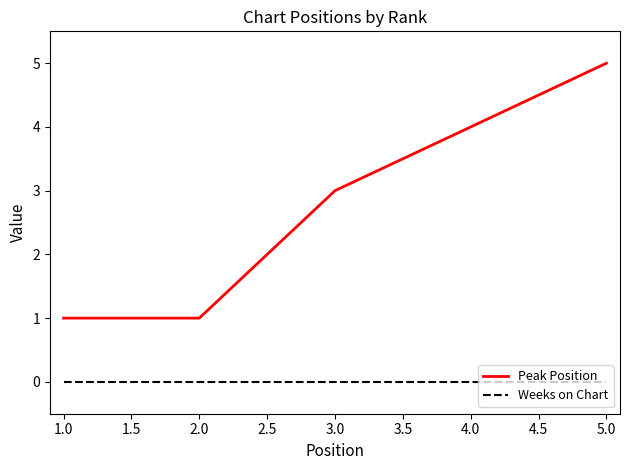

Which series has the widest spread of values?

Peak Position